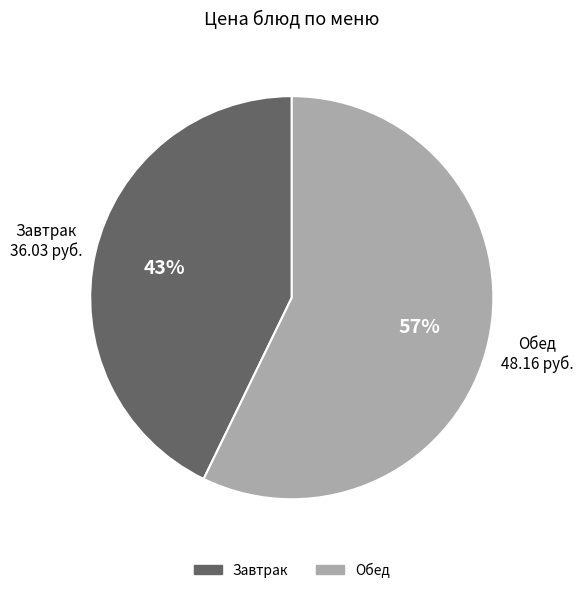

To the nearest percent, what is the difference between the largest and smallest slice percentages?

14%